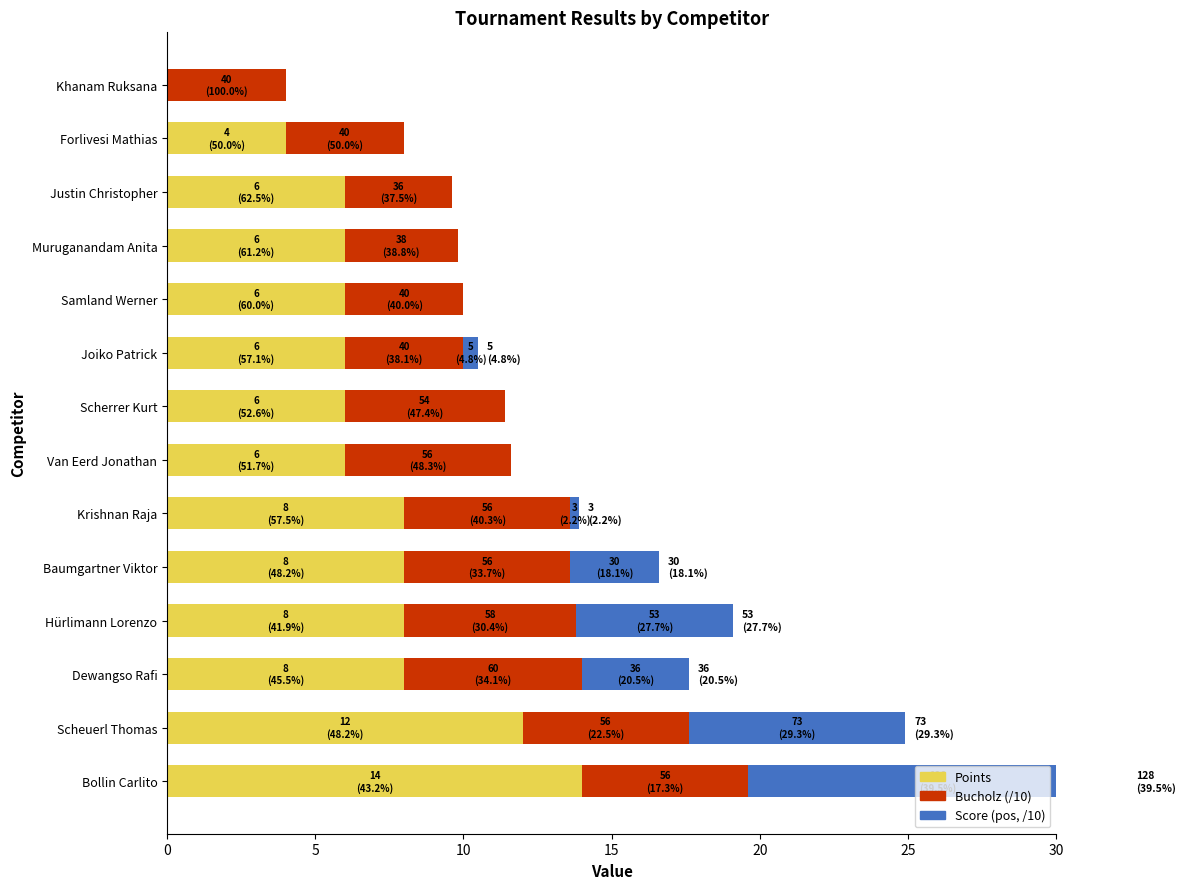

Rank the series by their maximum value, from lowest to highest.

Bucholz (/10), Score (pos, /10), Points